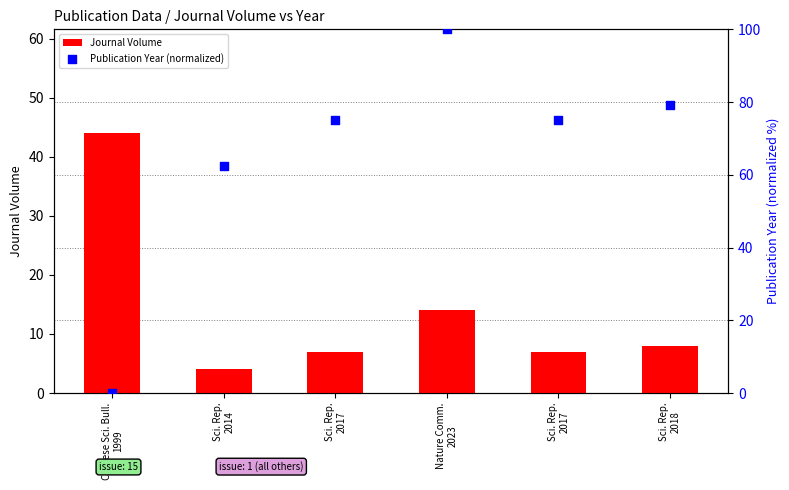

Which series reaches the minimum Y coordinate?

Publication Year (normalized)